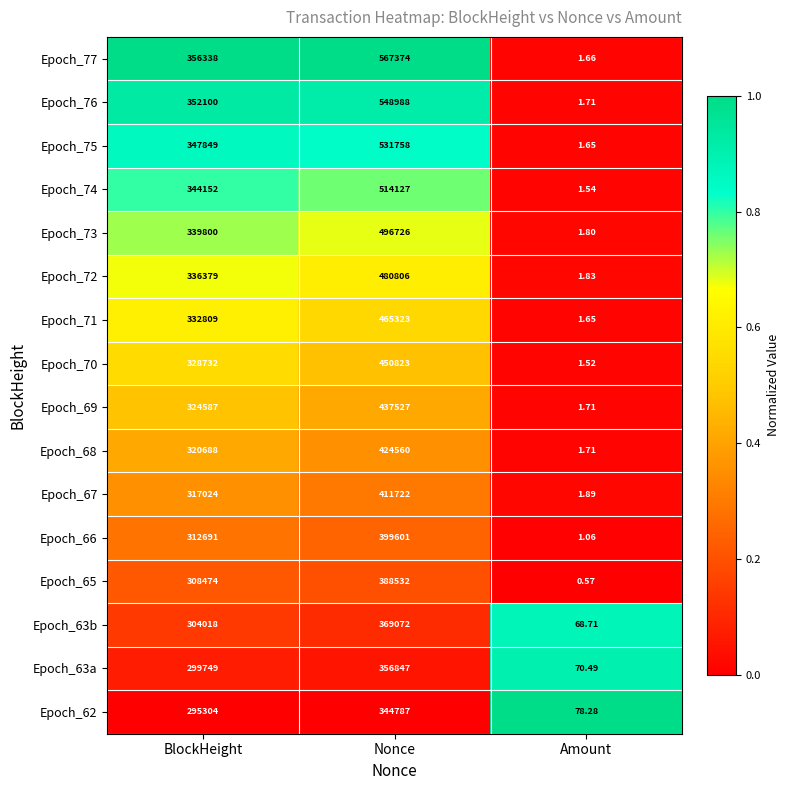

Is the value of Epoch_73 at Nonce greater than the value of Epoch_62 at BlockHeight?

Yes